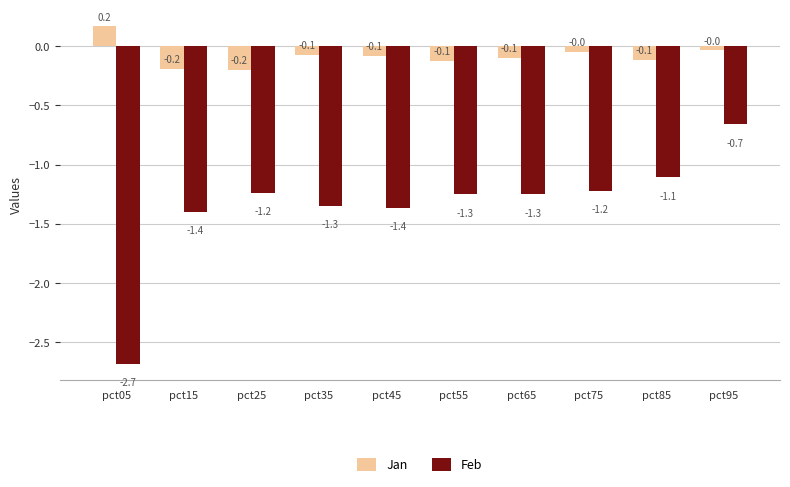

At which label does Jan reach its peak?

pct05